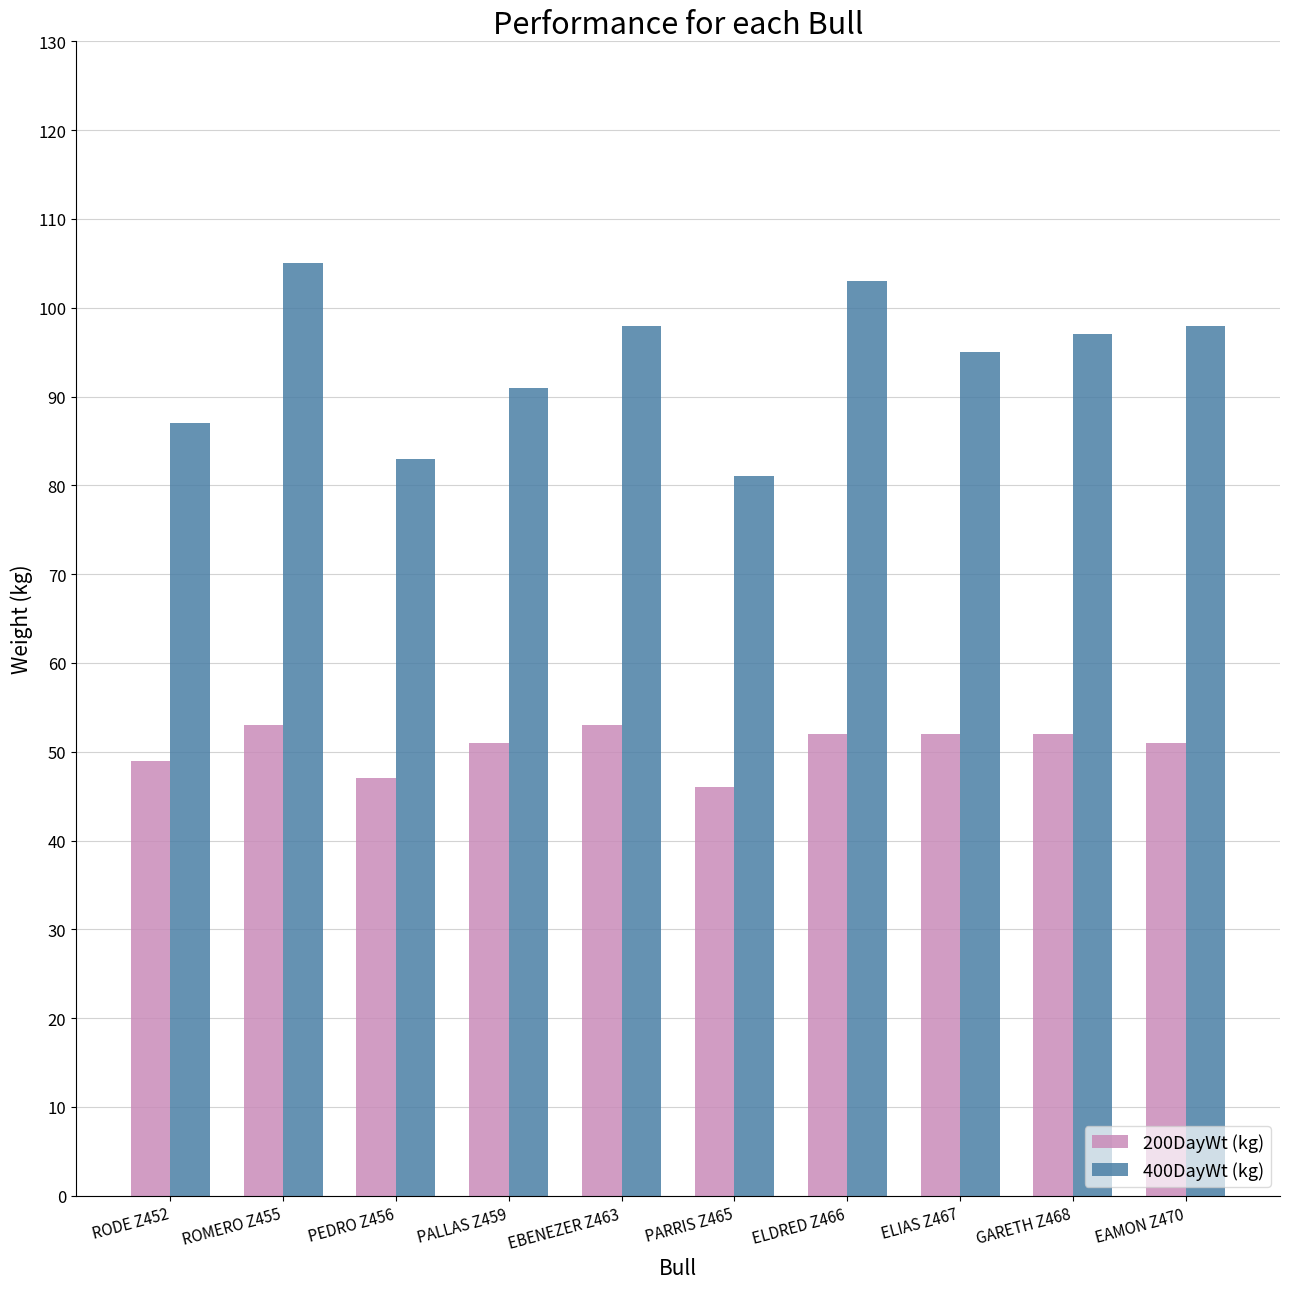

What is the minimum value for 200DayWt (kg)?

46